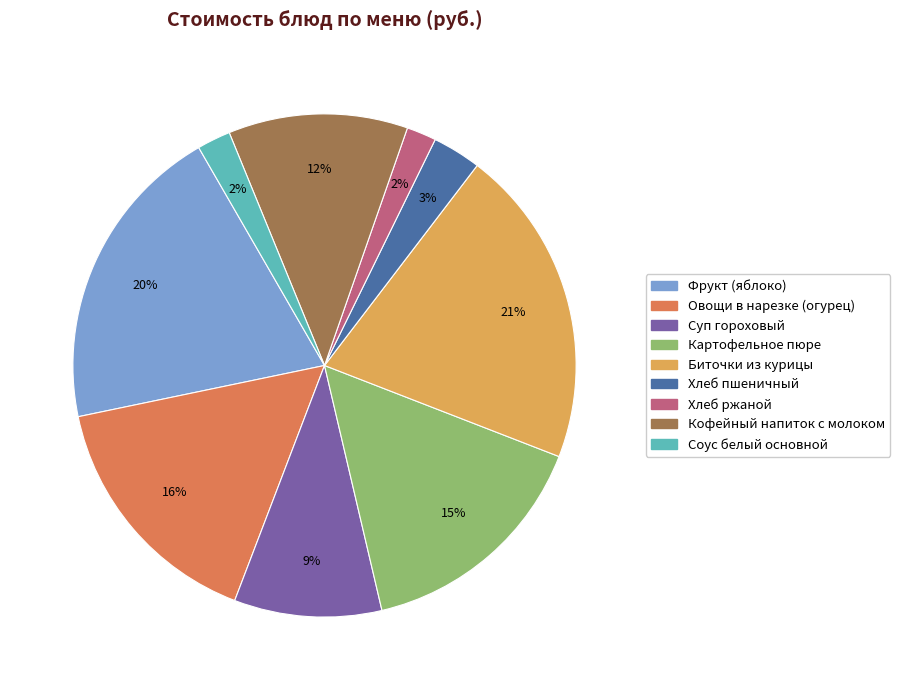

Is the sum of Картофельное пюре and Кофейный напиток с молоком greater than half?

No